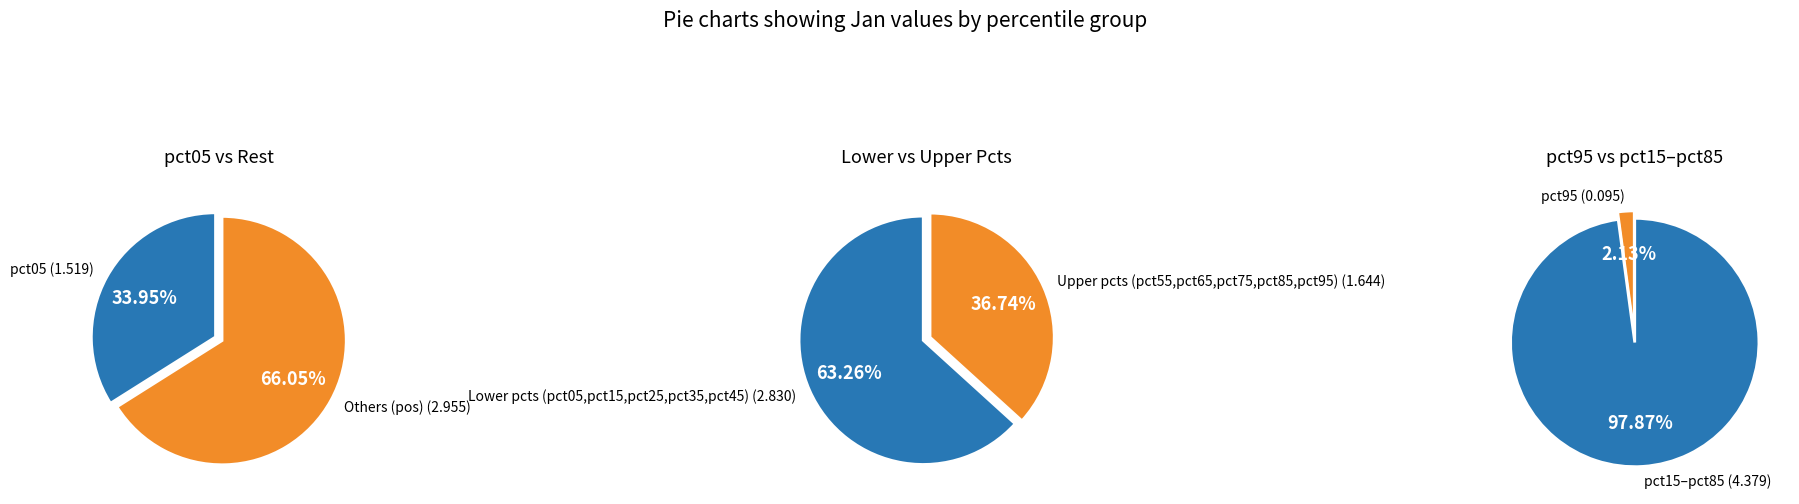

To the nearest percent, what percentage of the pie is pct65?

9%